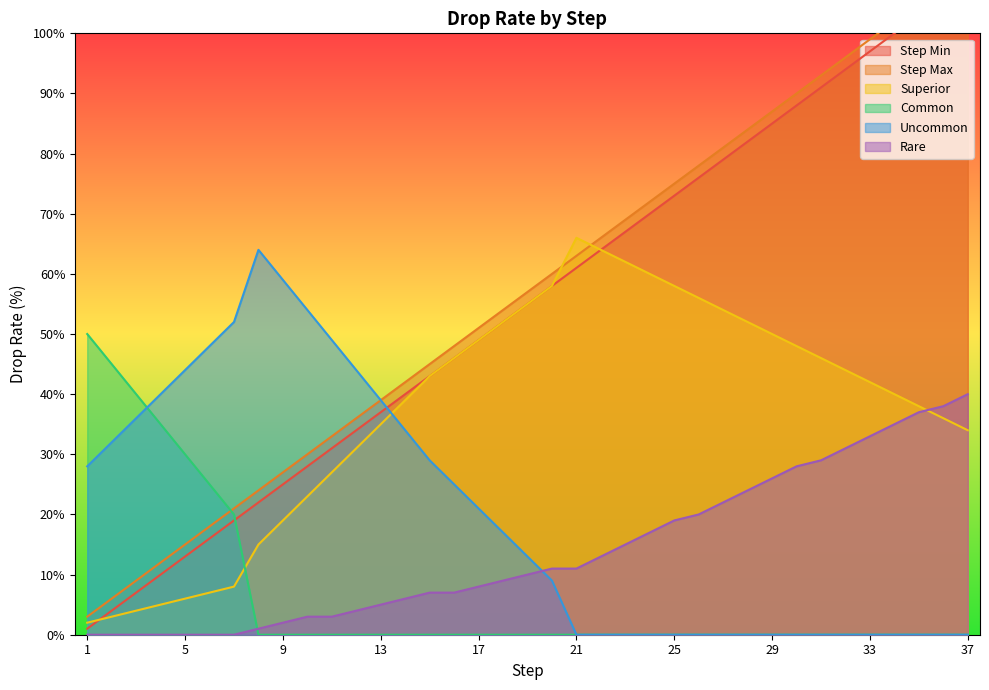

What is the approximate value of Step Max at 36?

108